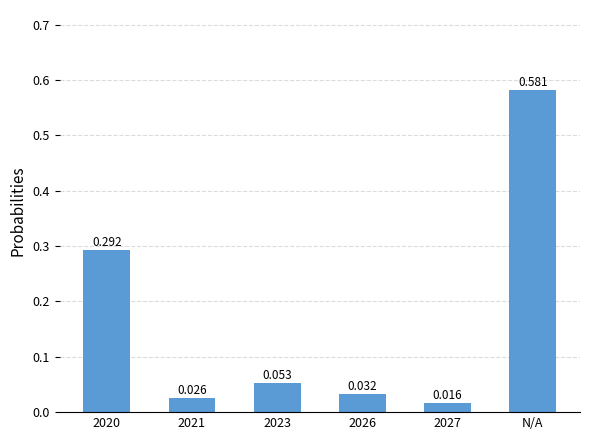

What is the label of the 2nd bar from the left?

2021